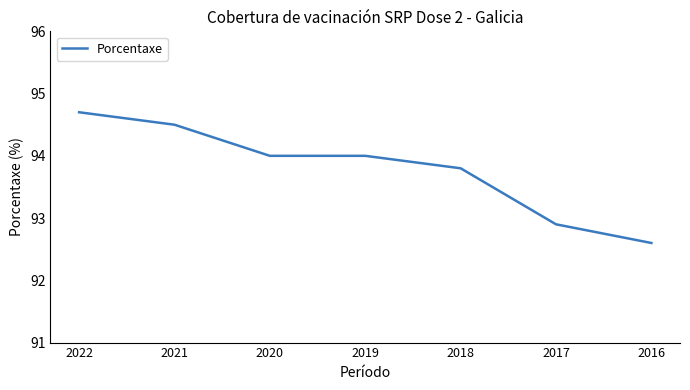

The value at 2020 is 31.3. True or false?

False